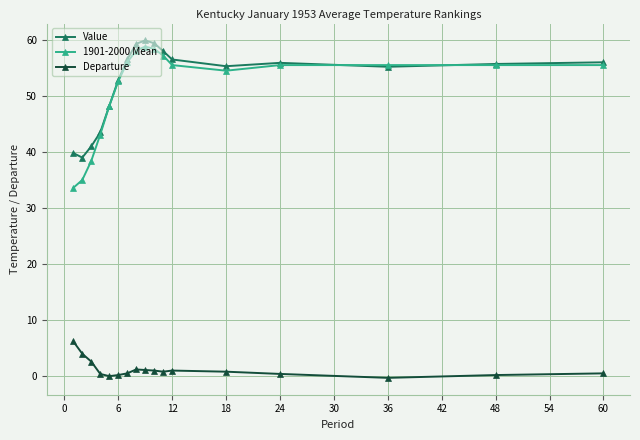

What is the lowest value of the Departure series?

-0.3